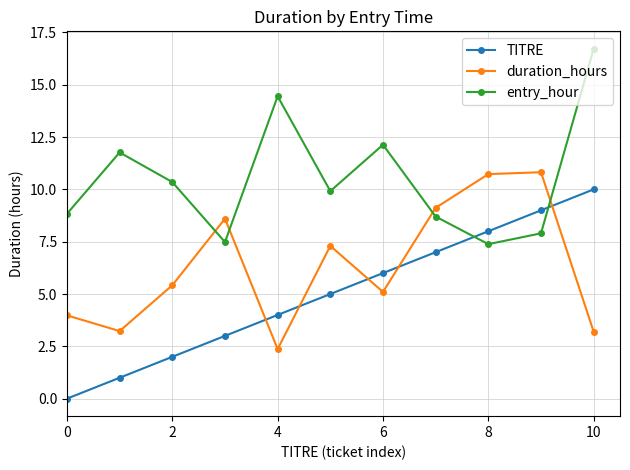

How many distinct data groups are displayed?

3